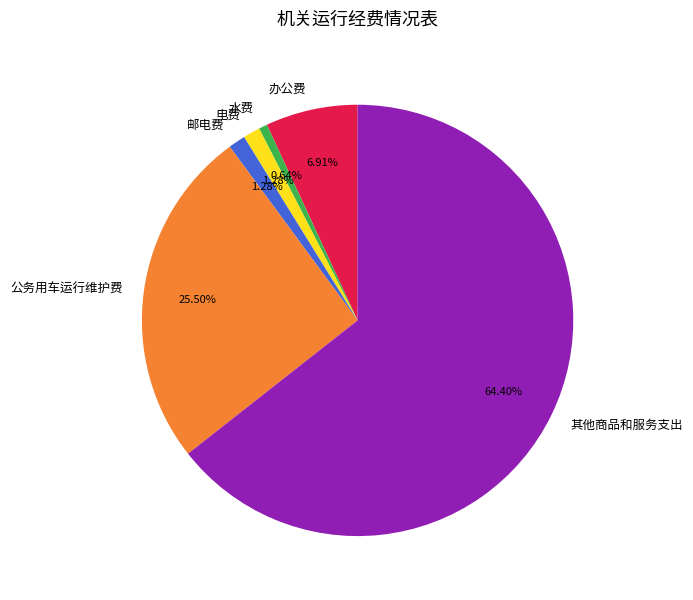

Which slice is the largest?

其他商品和服务支出